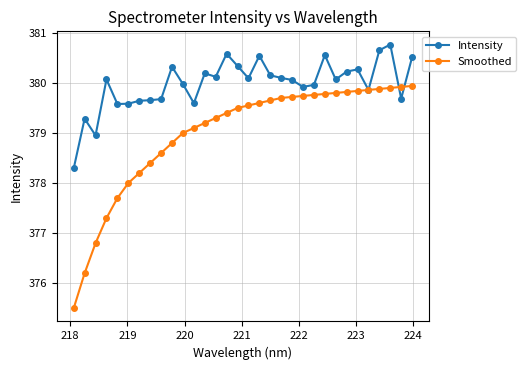

What is the value of the Intensity point at the 14th from the left?

380.1